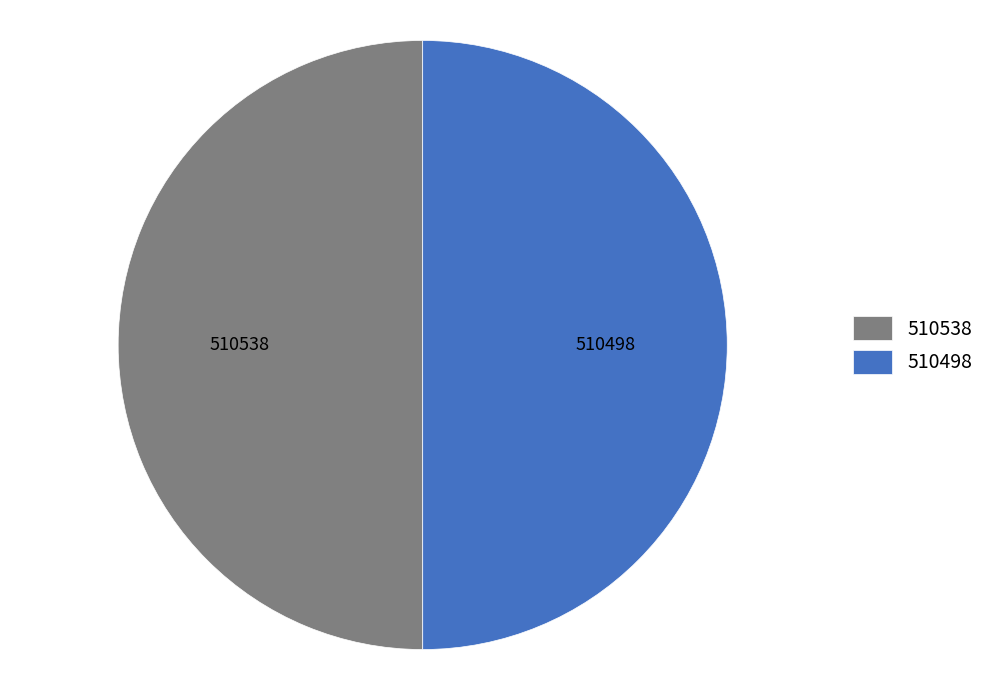

True or false: 510498 accounts for 50% of the total.

True